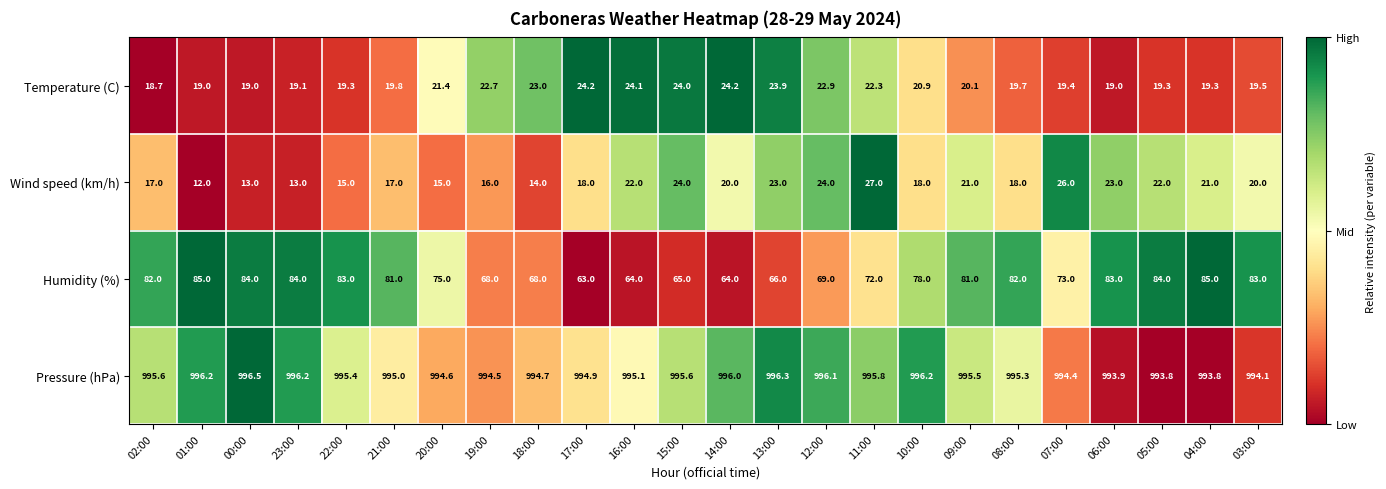

What is the spread (max minus min) of values at 00:00?

983.5